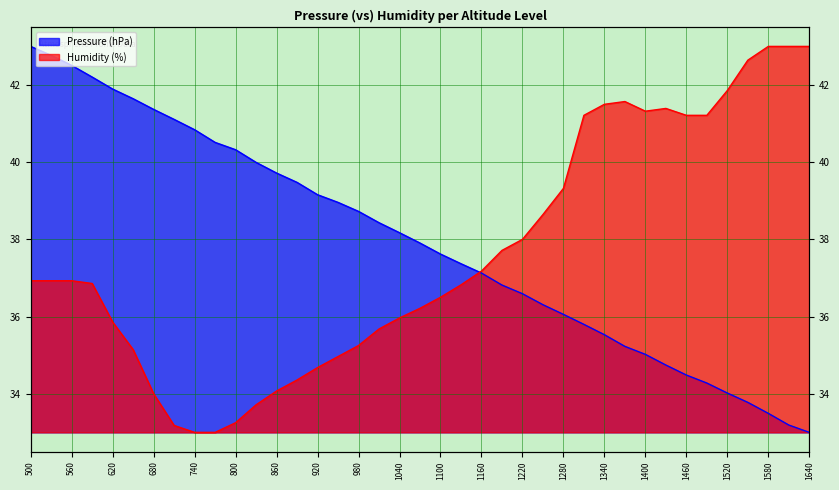

Reading right to left, what are all the values shown in this chart?

Pressure (hPa): 1640=33.0	1610=33.2	1580=33.5	1550=33.8	1520=34.0	1490=34.3	1460=34.5	1430=34.7	1400=35.0	1370=35.2	1340=35.5	1310=35.8	1280=36.1	1250=36.3	1220=36.6	1190=36.8	1160=37.1	1130=37.4	1100=37.6	1070=37.9	1040=38.2	1010=38.4	980=38.7	950=39.0	920=39.2	890=39.5	860=39.7	830=40.0	800=40.3	770=40.5	740=40.8	710=41.1	680=41.4	650=41.6	620=41.9	590=42.2	560=42.5	530=42.8	500=43.0
Humidity (%): 1640=43.0	1610=43.0	1580=43.0	1550=42.6	1520=41.9	1490=41.2	1460=41.2	1430=41.4	1400=41.3	1370=41.6	1340=41.5	1310=41.2	1280=39.3	1250=38.6	1220=38.0	1190=37.7	1160=37.2	1130=36.8	1100=36.5	1070=36.2	1040=36.0	1010=35.7	980=35.2	950=35.0	920=34.7	890=34.4	860=34.1	830=33.7	800=33.2	770=33.0	740=33.0	710=33.2	680=34.0	650=35.1	620=35.9	590=36.9	560=36.9	530=36.9	500=36.9